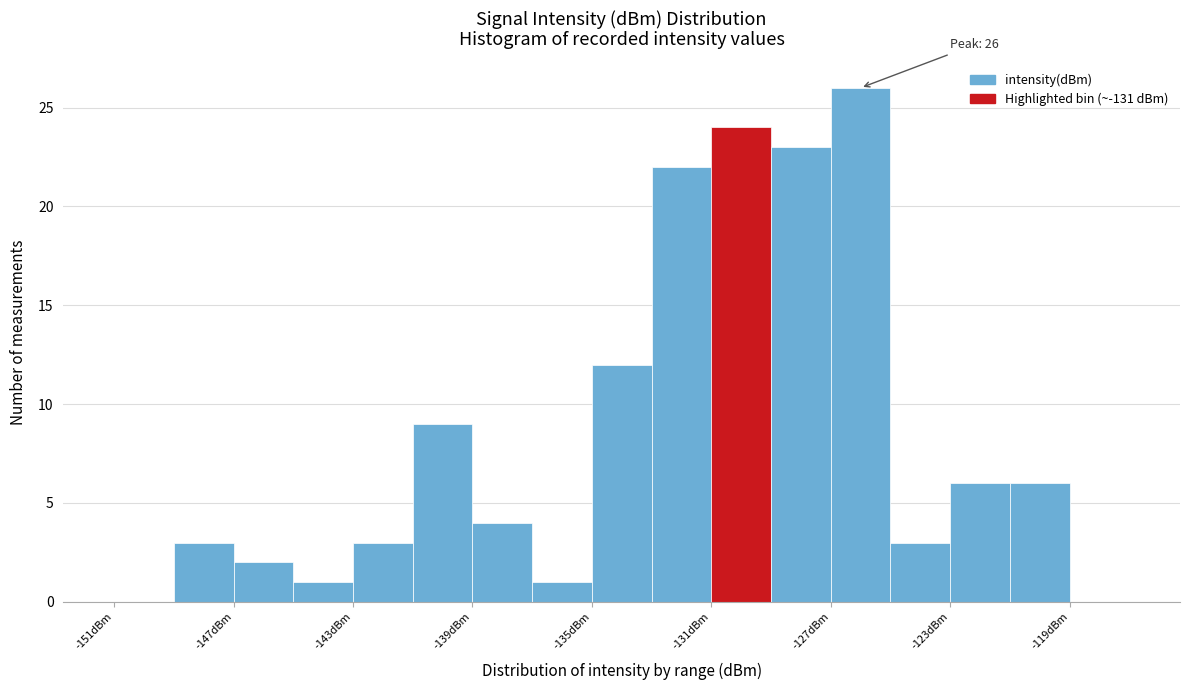

Which range on the x-axis has the tallest bar?

-127 to -125